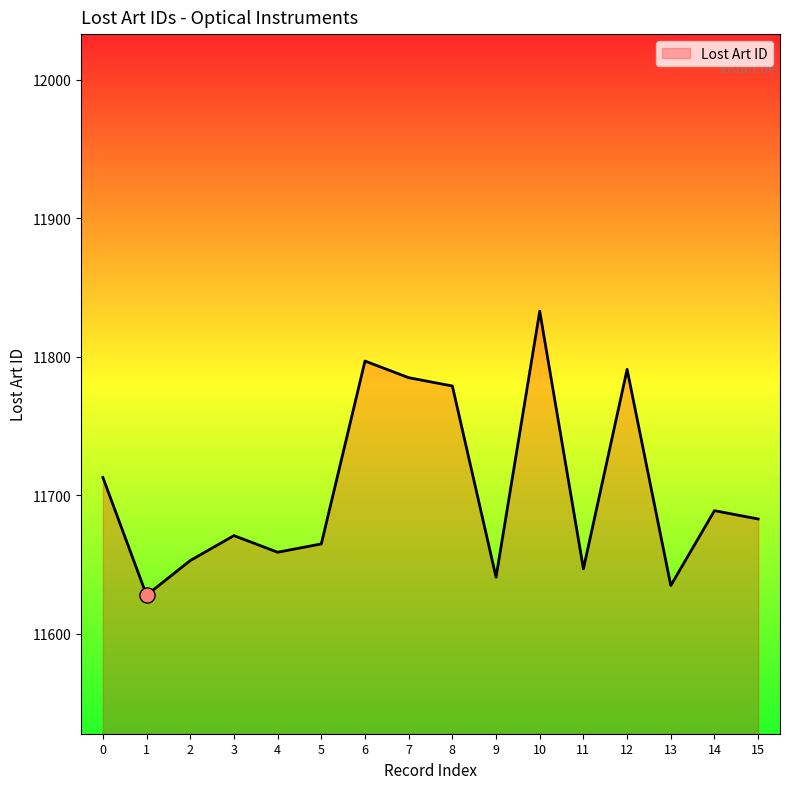

What is the change in value from 3 to 12?

+120